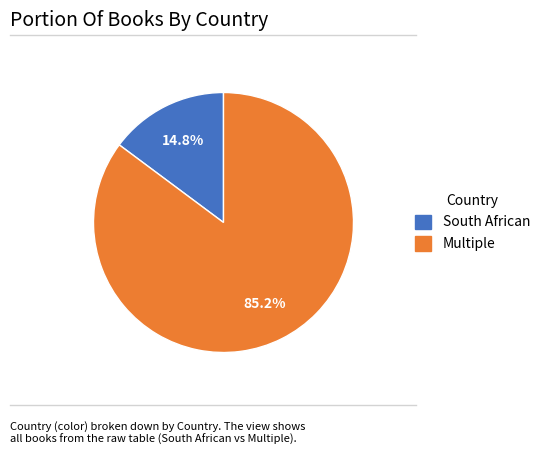

Is it true that South African is 23% of the pie?

False